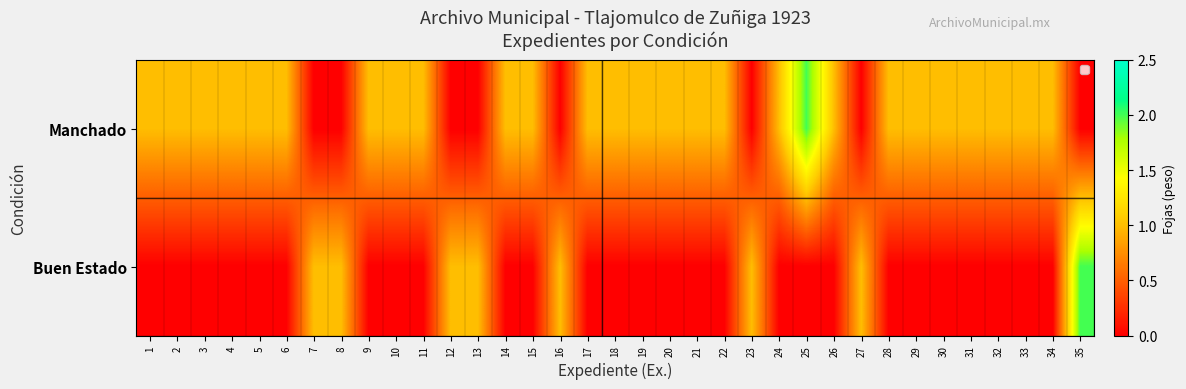

What is the total value across all series at 35?

2